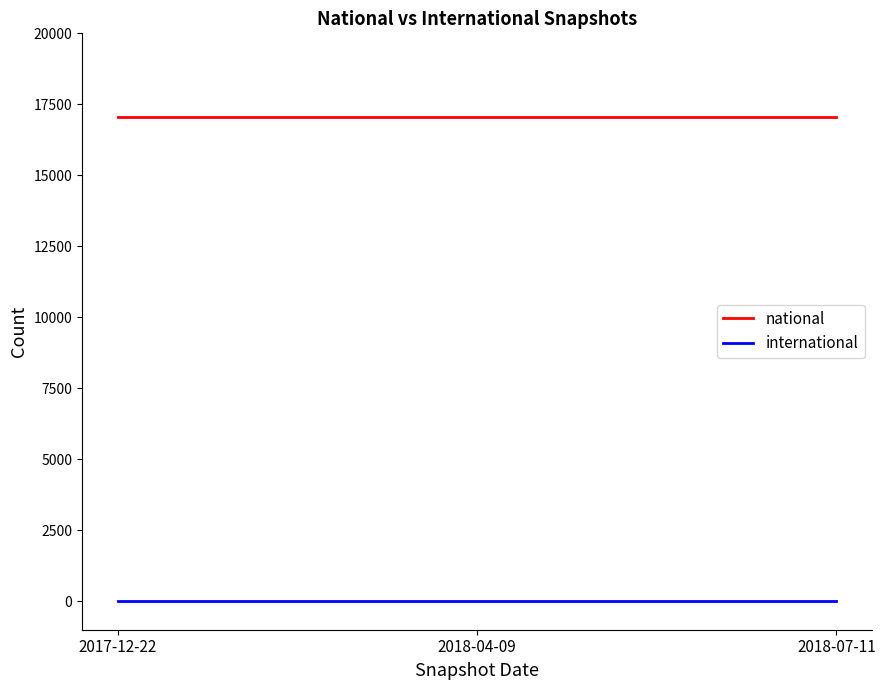

The national series shows 30381 at 2018-04-09. True or false?

False